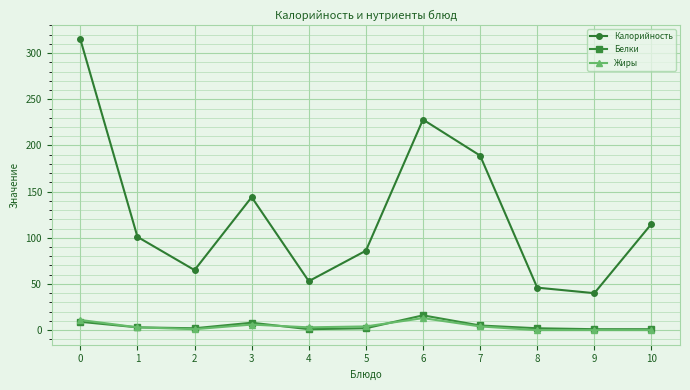

Which series has the largest range (max minus min)?

Калорийность